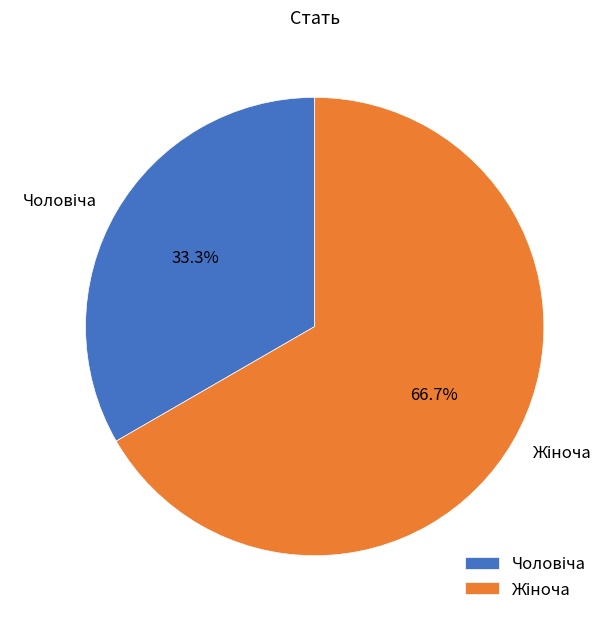

Does any single category account for the majority?

Yes